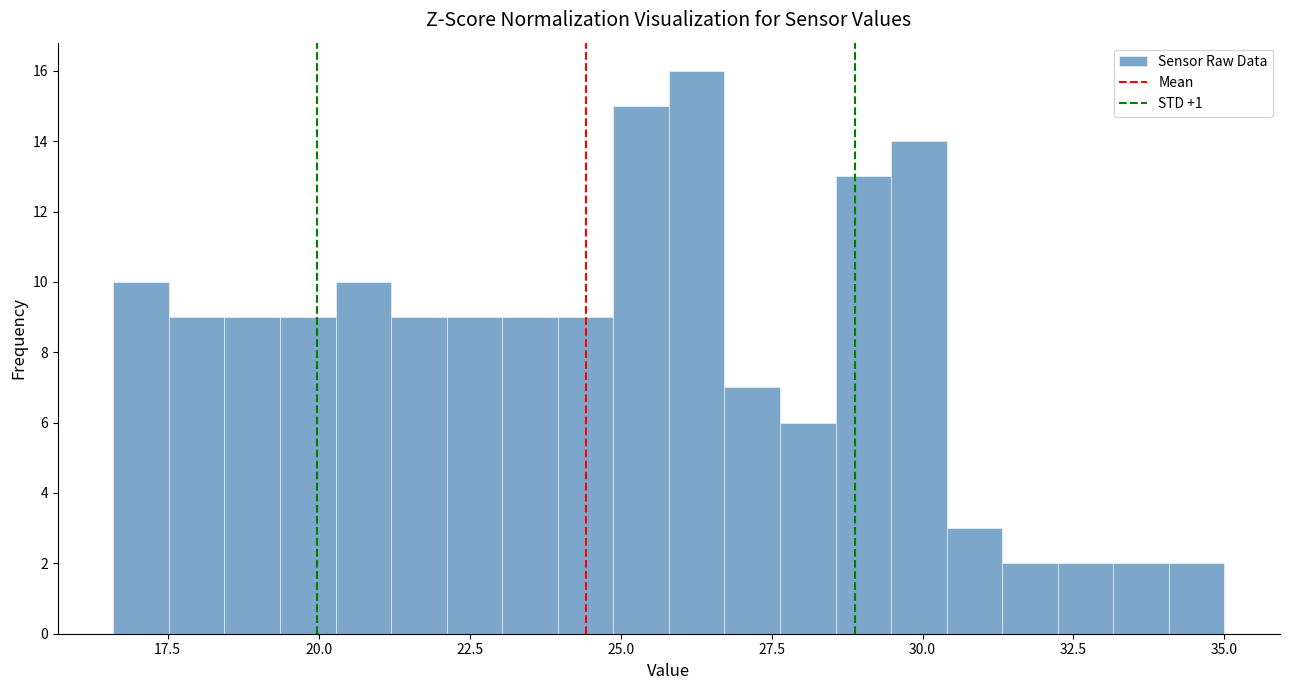

Around what value on the x-axis is the tallest bar? Give the approximate position of its centre, as read against the axis.

26.5